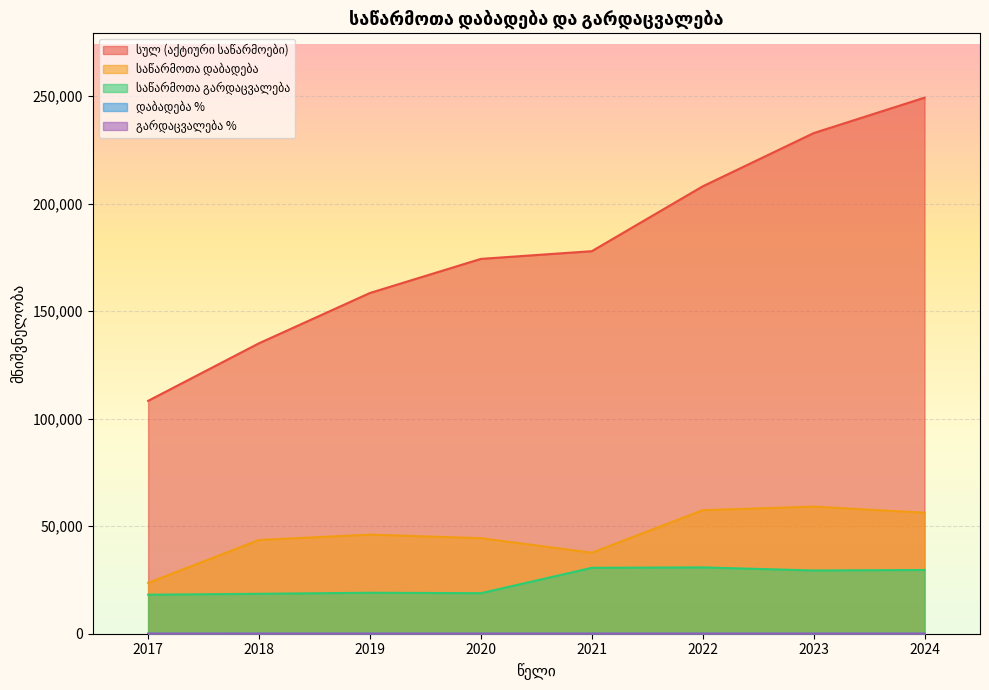

True or false: გარდაცვალება % and საწარმოთა დაბადება cross at least once.

False